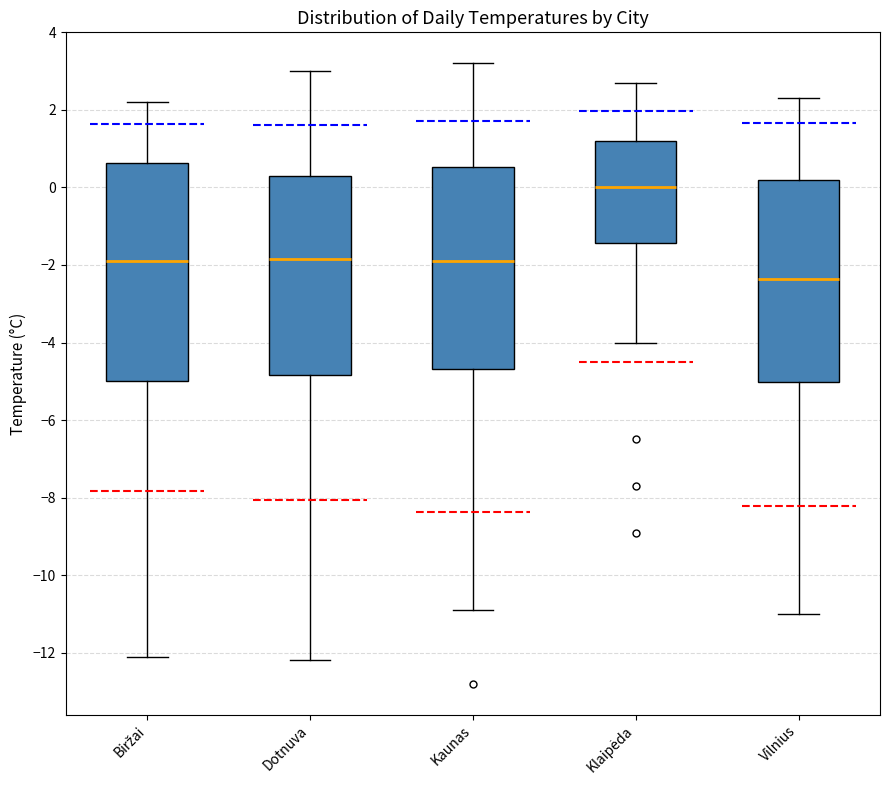

Where is the upper edge of the box for Vilnius on the y-axis? The values are not printed on the chart, so give them approximately, as read against the axis.

0.2